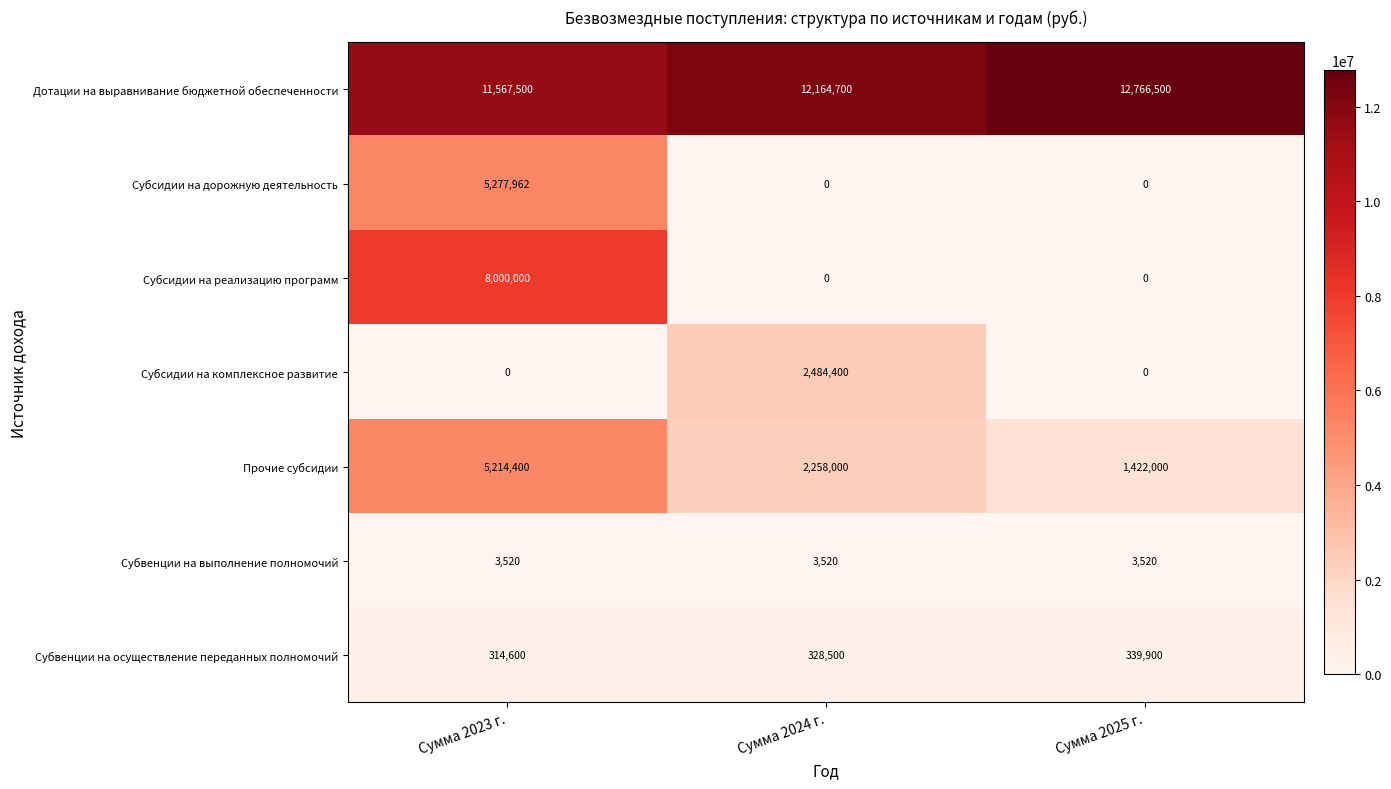

Is it true that Дотации на выравнивание бюджетной обеспеченности equals 20187710 at Сумма 2025 г.?

False